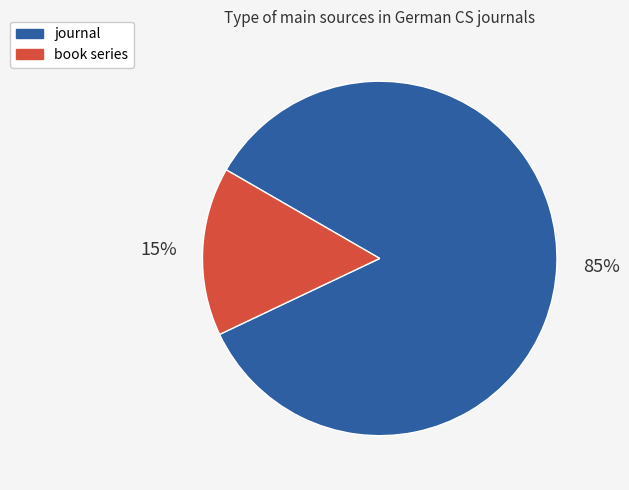

To the nearest percent, what is the combined percentage of journal and book series?

100%